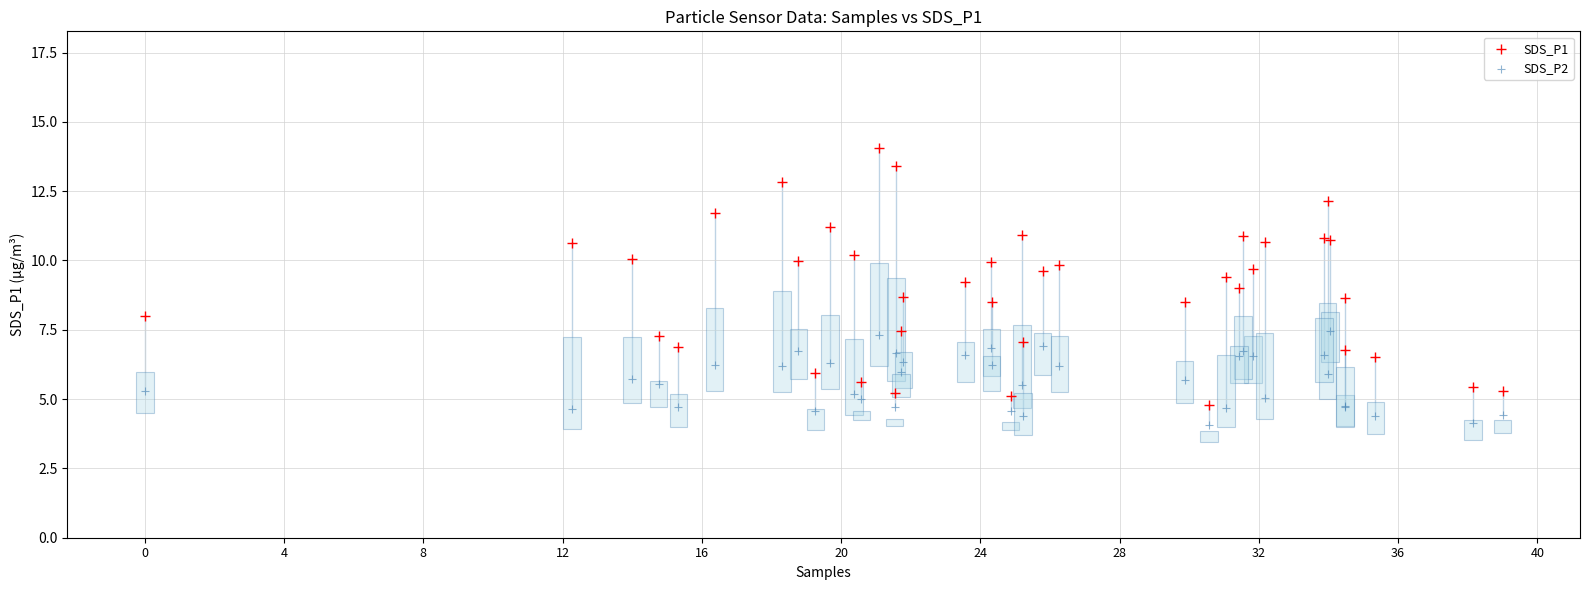

Which series has the largest Y range (max minus min)?

SDS_P1